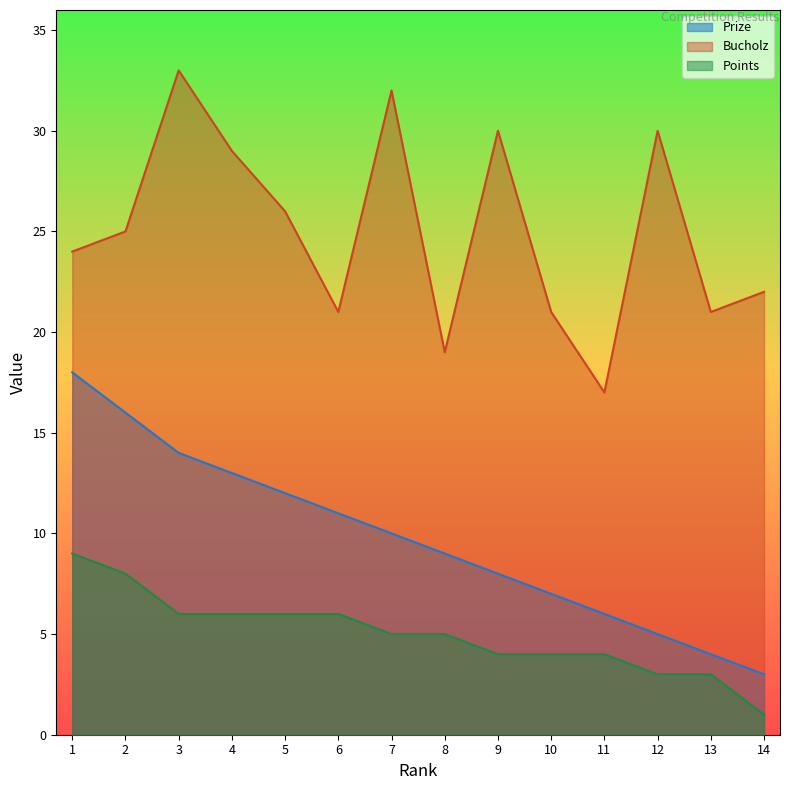

What is the difference between the maximum and minimum values in the Bucholz series?

16